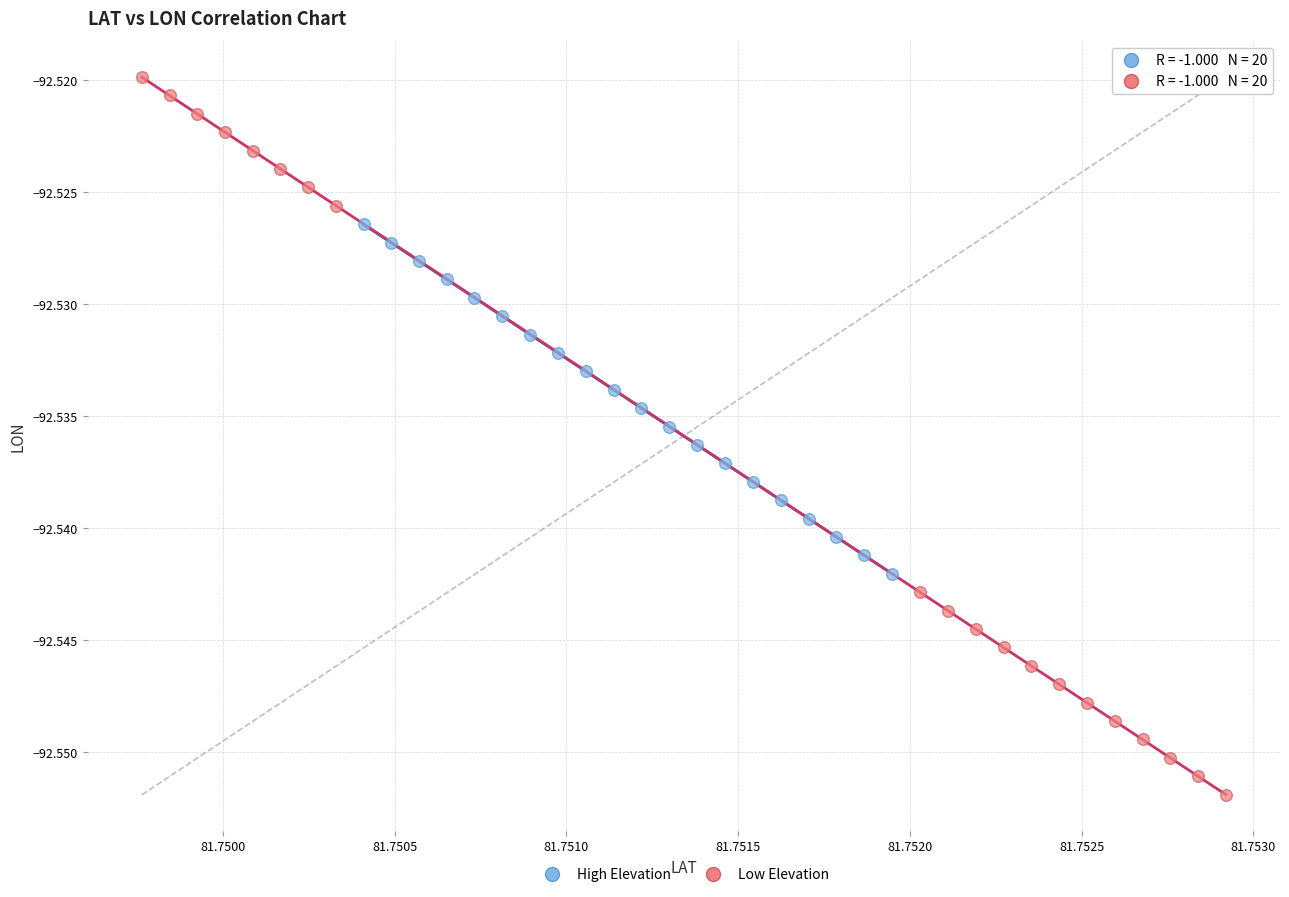

Which series reaches the maximum Y coordinate?

Low Elevation